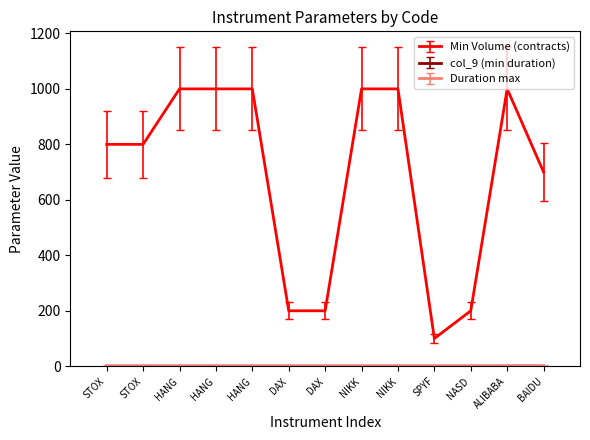

Reading left to right, extract all data points from this chart.

Min Volume (contracts): STOX=800.0	STOX=800.0	HANG=1000.0	HANG=1000.0	HANG=1000.0	DAX=200.0	DAX=200.0	NIKK=1000.0	NIKK=1000.0	SPYF=100.0	NASD=200.0	ALIBABA=1000.0	BAIDU=700.0
col_9 (min duration): STOX=0.5	STOX=0.5	HANG=0.5	HANG=0.5	HANG=0.5	DAX=0.5	DAX=0.5	NIKK=0.5	NIKK=0.5	SPYF=0.5	NASD=0.5	ALIBABA=0.6	BAIDU=0.6
Duration max: STOX=0.7	STOX=0.7	HANG=0.7	HANG=0.7	HANG=0.7	DAX=0.7	DAX=0.7	NIKK=0.7	NIKK=0.7	SPYF=0.7	NASD=0.7	ALIBABA=0.8	BAIDU=0.8